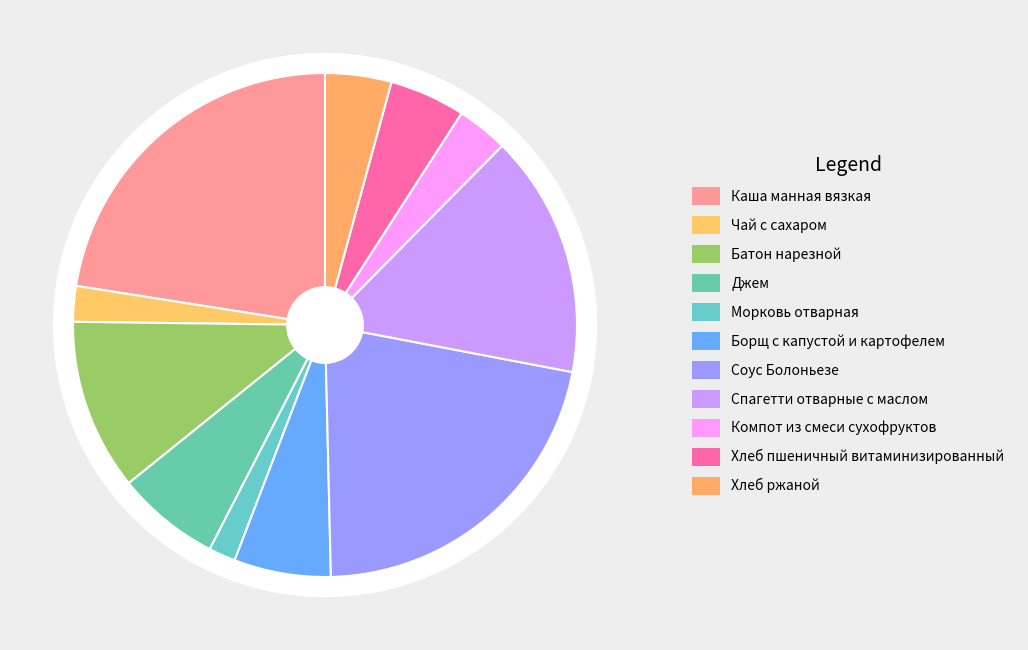

Which category has the smallest portion of the pie?

Морковь отварная